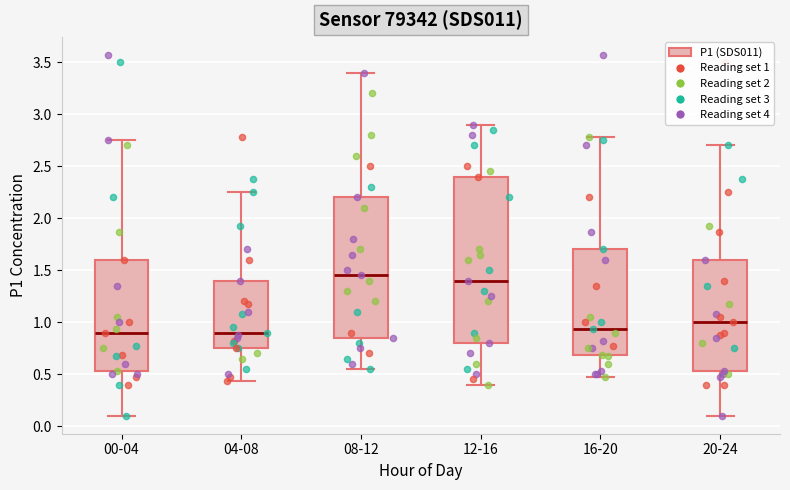

Comparing the boxes themselves (not the whiskers), which one is the tallest?

12-16